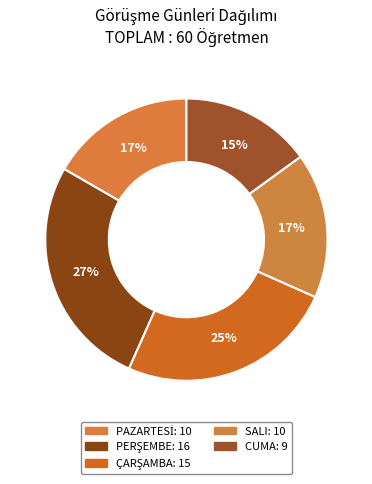

To the nearest percent, what is the difference between the largest and smallest slice percentages?

12%